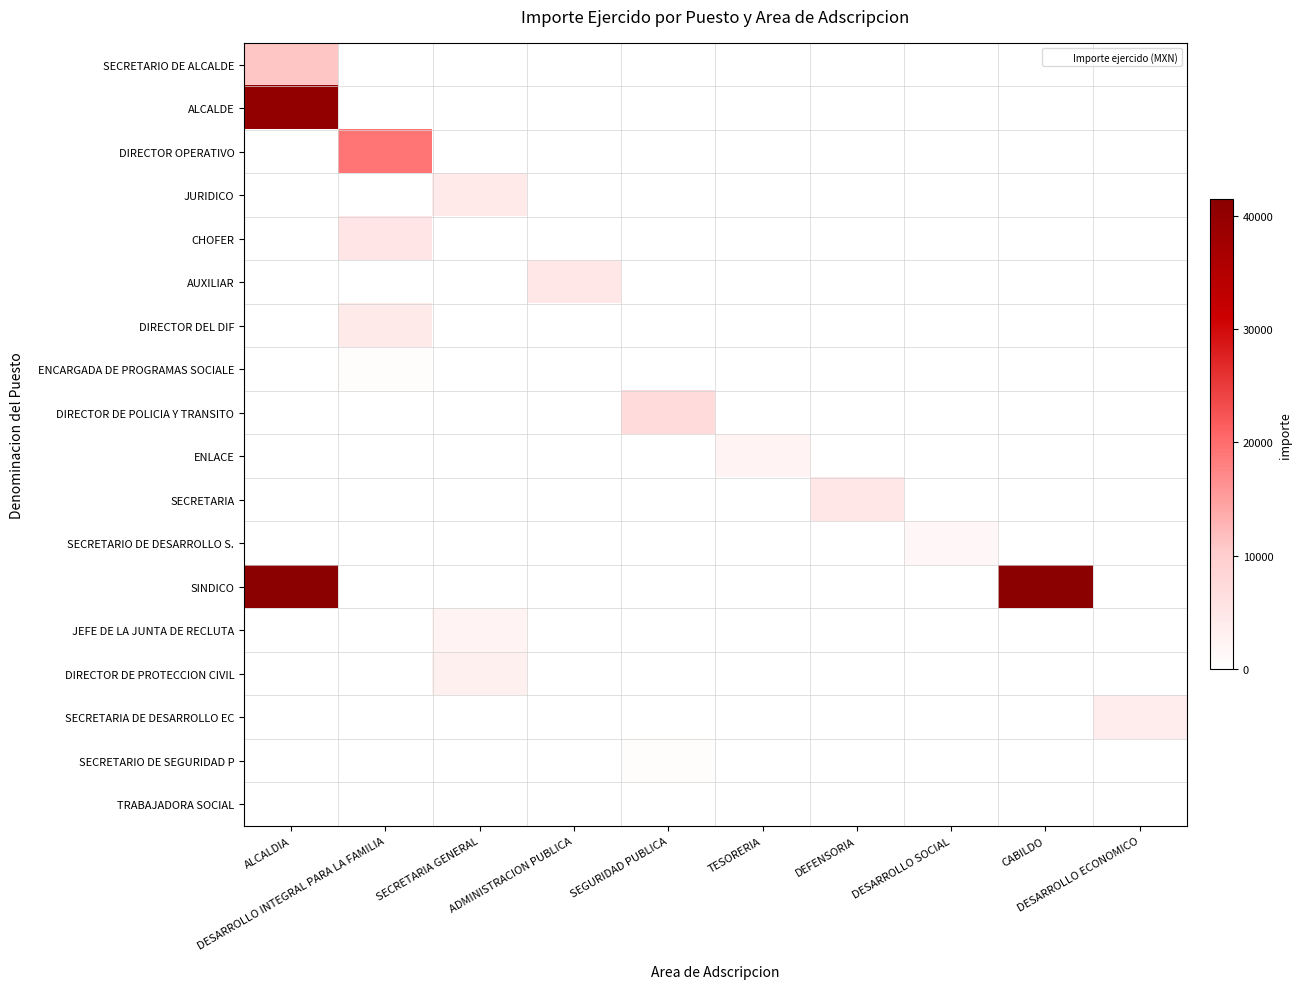

Count the number of categories in the chart.

10